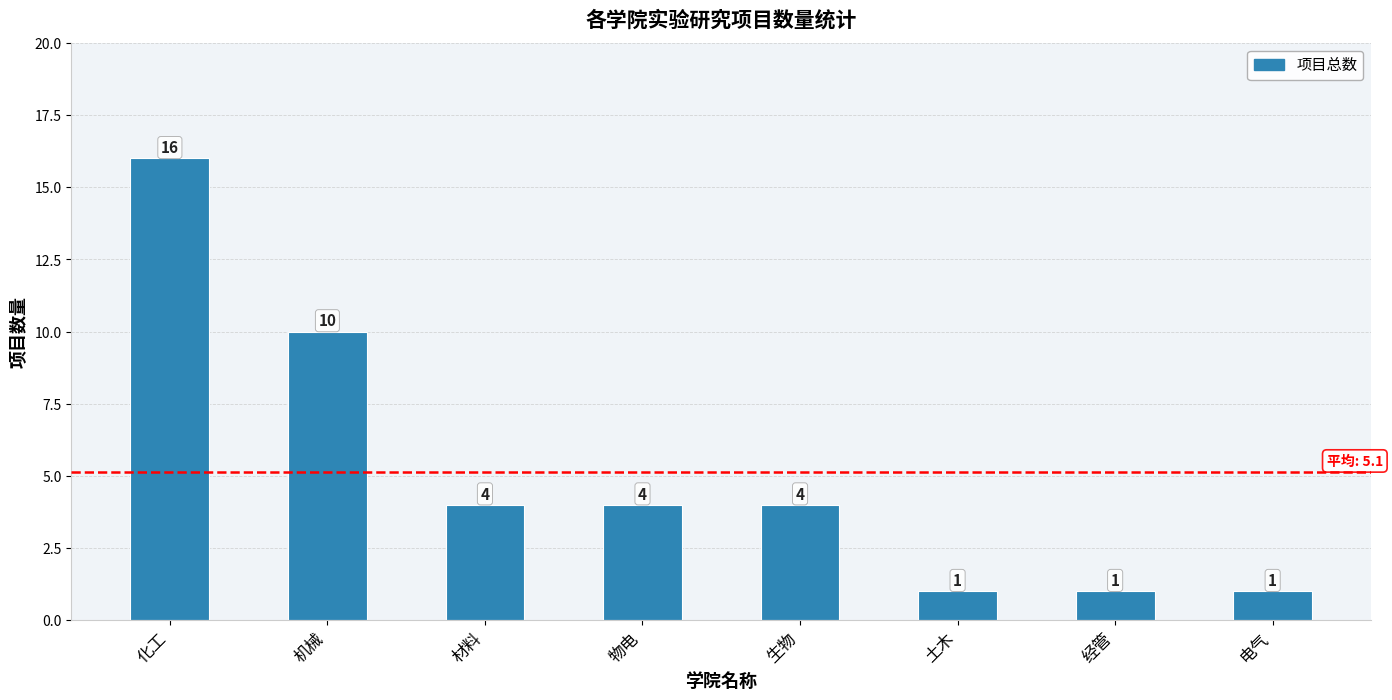

What is the change in value from 机械 to 生物?

-6